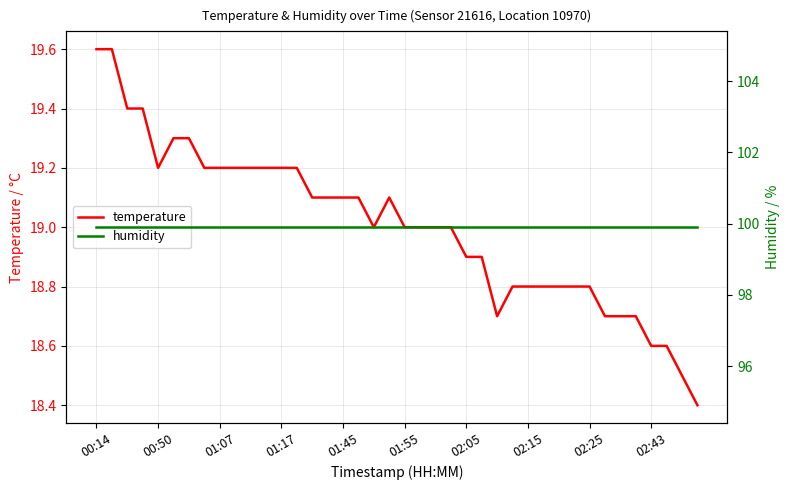

What is the lowest value of the temperature series?

18.4